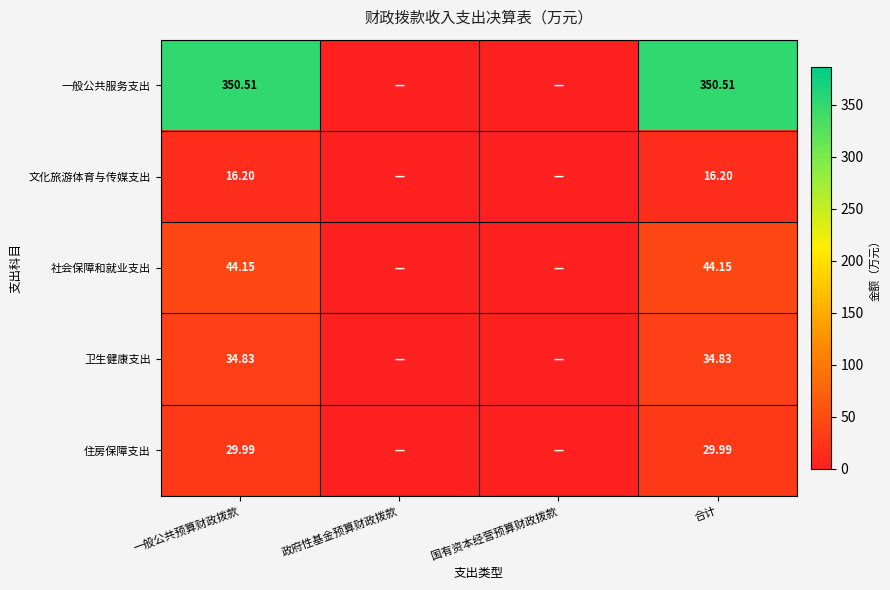

Is the value of 社会保障和就业支出 at 一般公共预算财政拨款 greater than the value of 一般公共服务支出 at 合计?

No